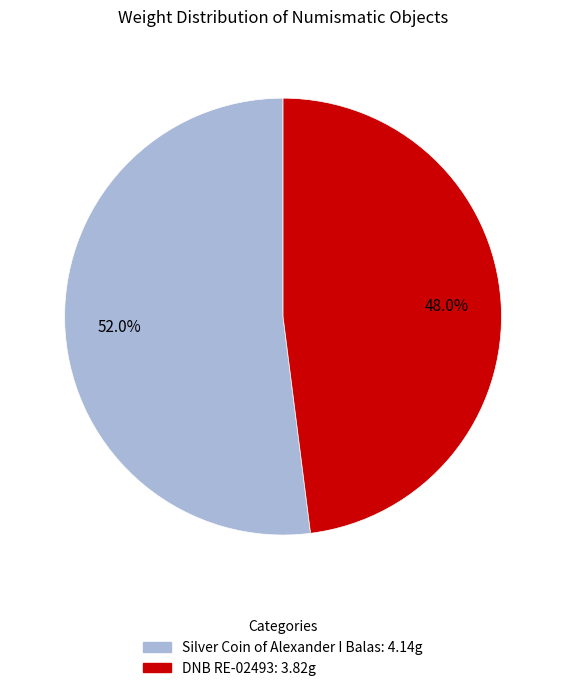

Does DNB RE-02493 account for over 50% of the chart?

No